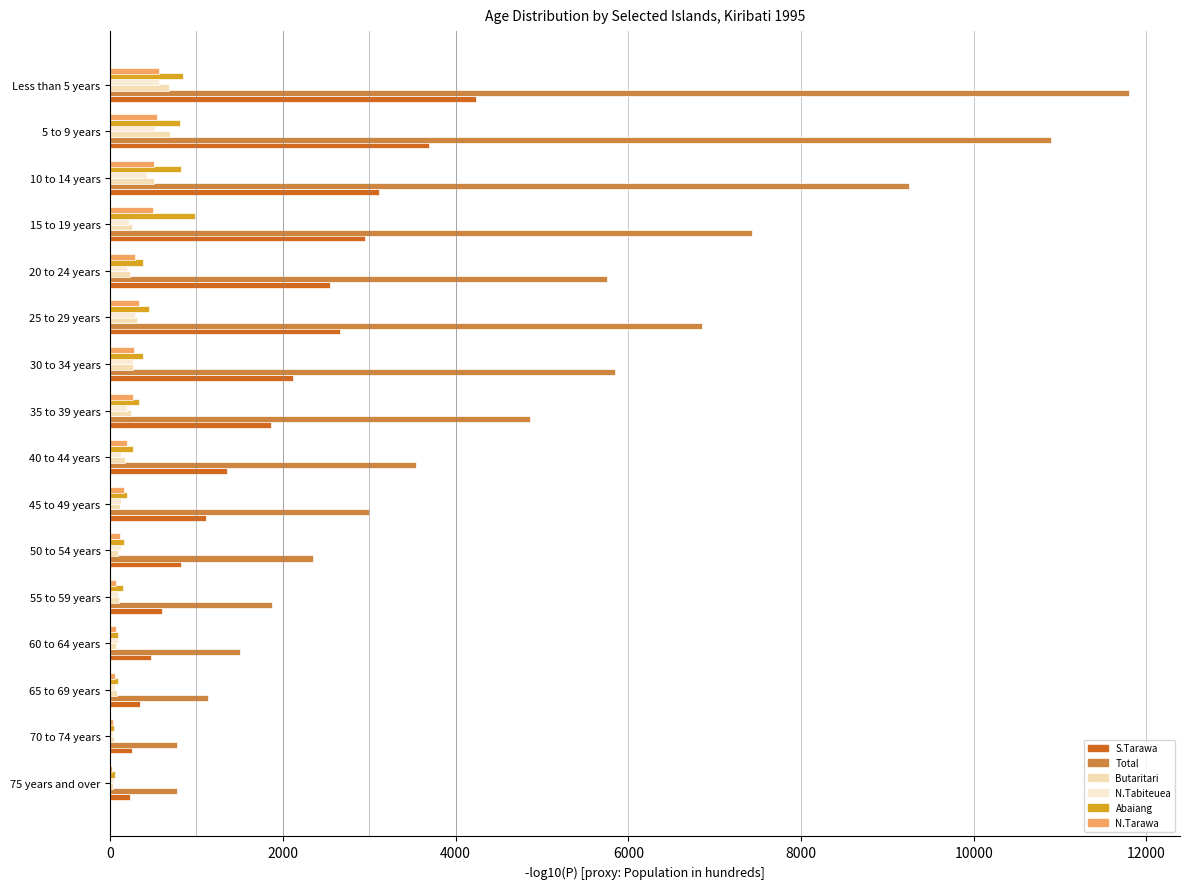

Which series has the widest spread of values?

Total